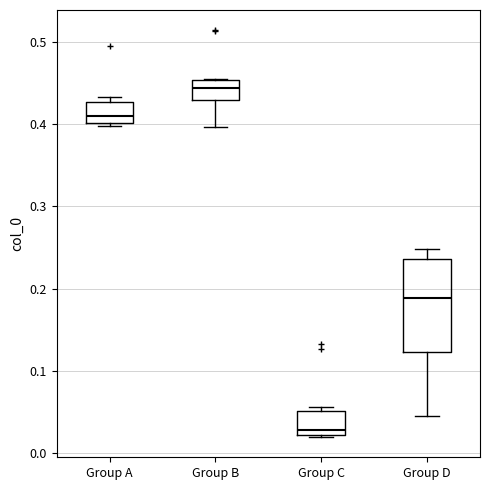

Which box's median line is the lowest?

Group C